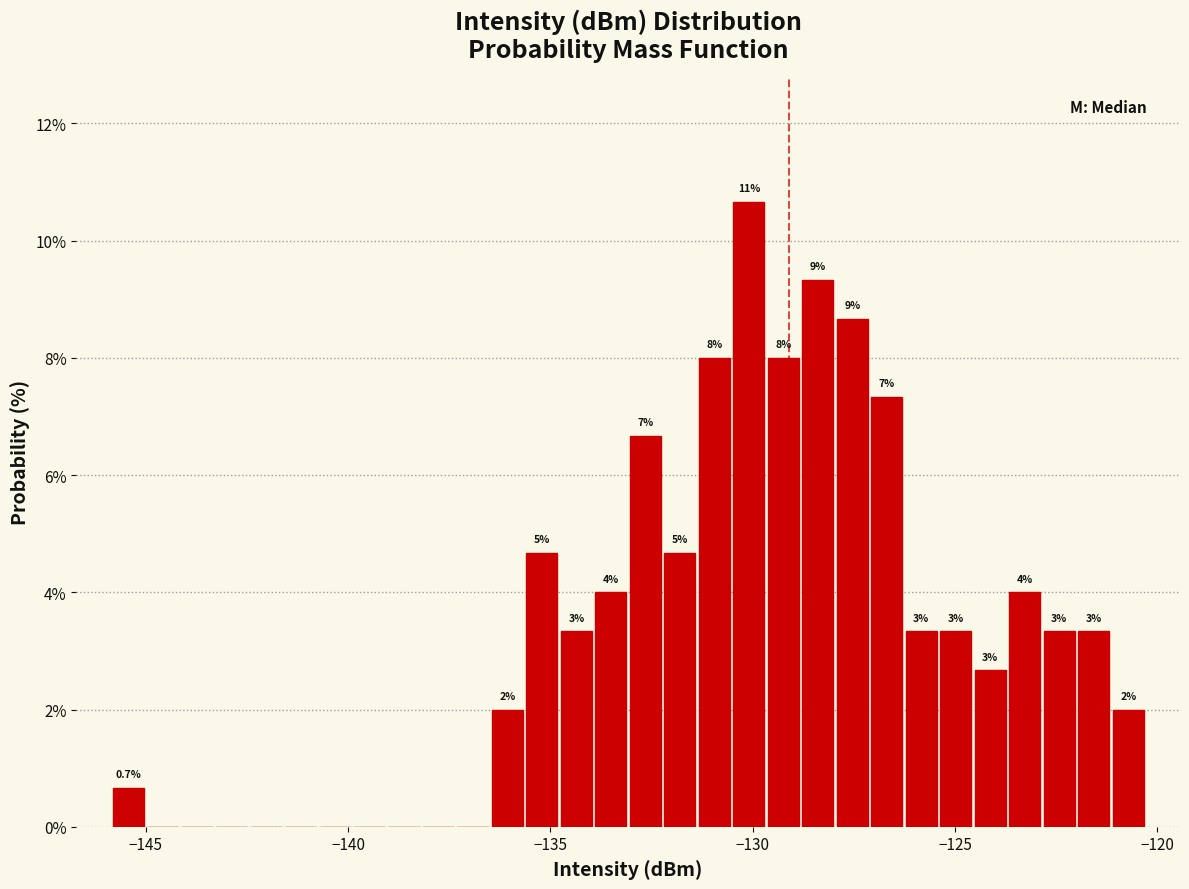

Around what value on the x-axis is the tallest bar? Give the approximate position of its centre, as read against the axis.

-130.0